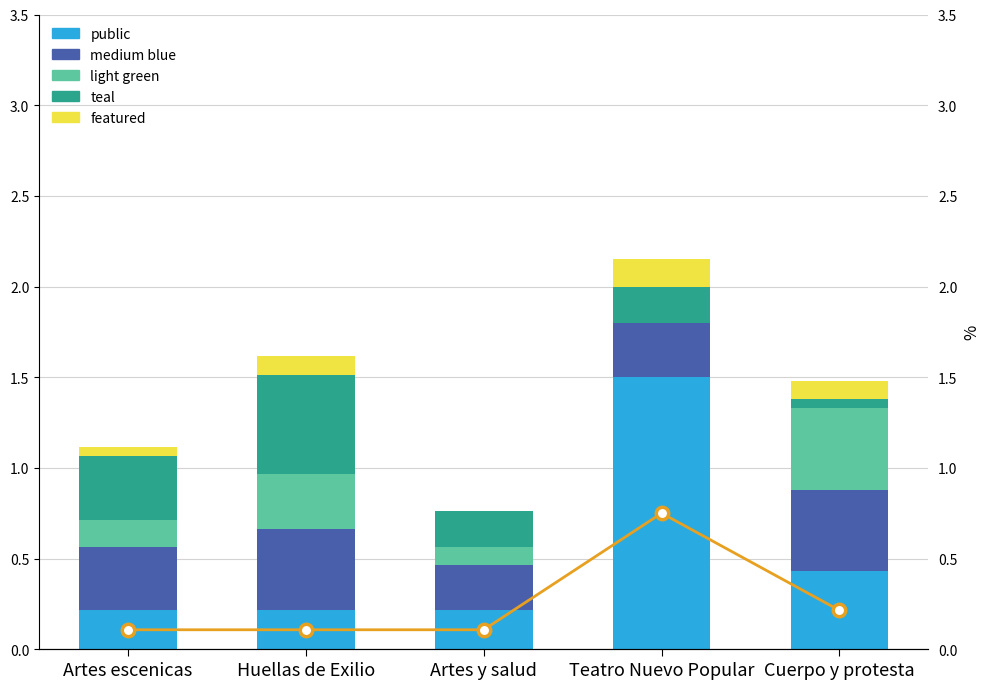

Is the value of medium blue at Artes escenicas greater than the value of public at Huellas de Exilio?

Yes